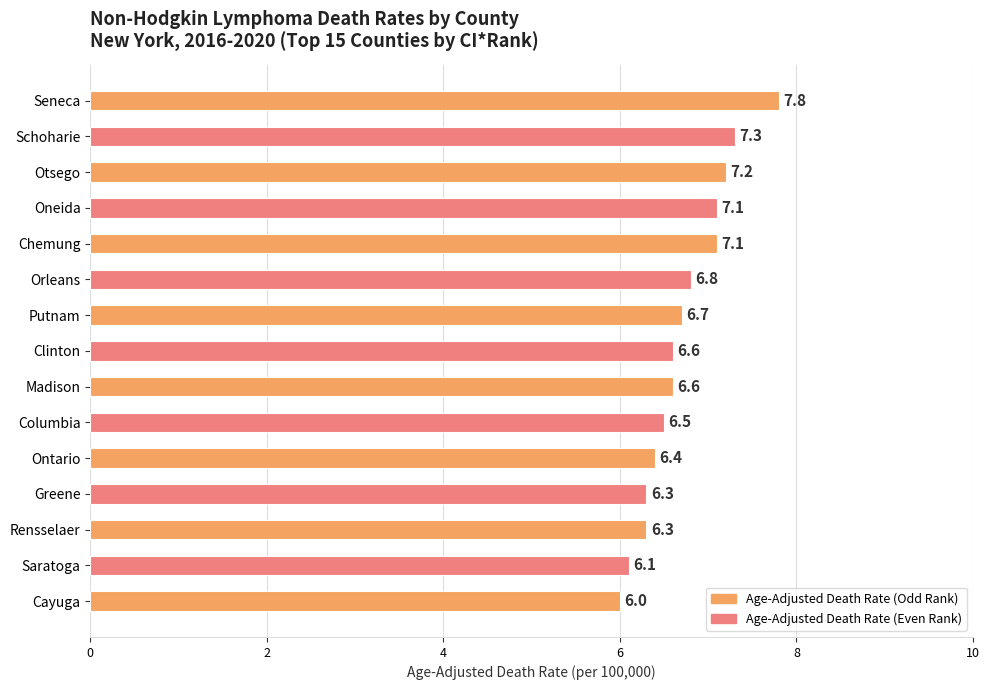

What is the label of the 1st bar from the top?

Seneca